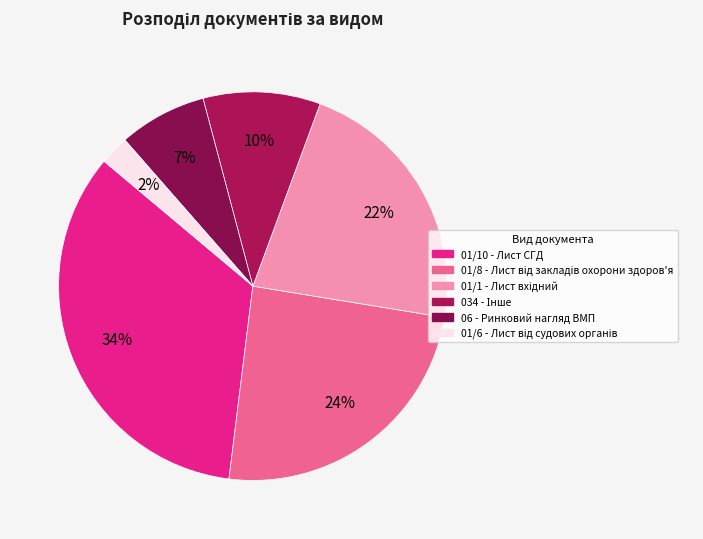

Does 01/6 - Лист від судових органів represent more than half of the total?

No